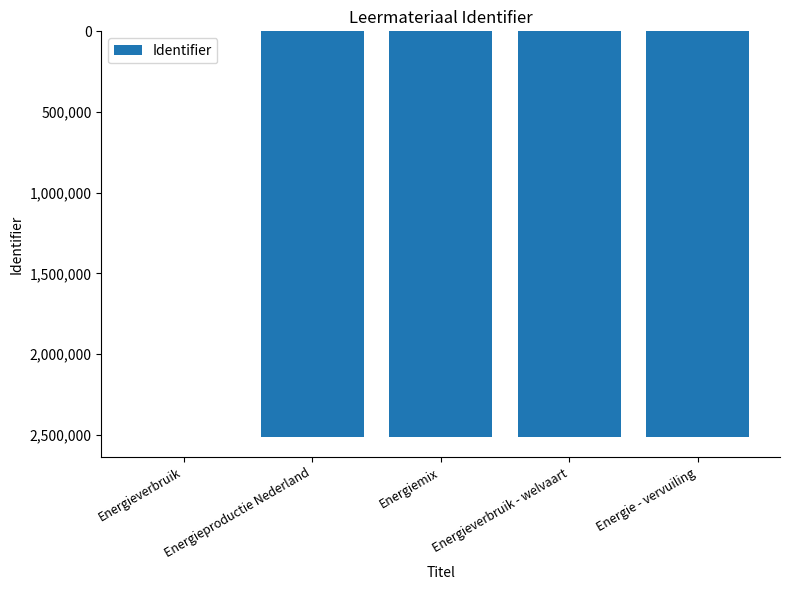

Between Energie - vervuiling and Energieverbruik, which is larger?

Energieverbruik